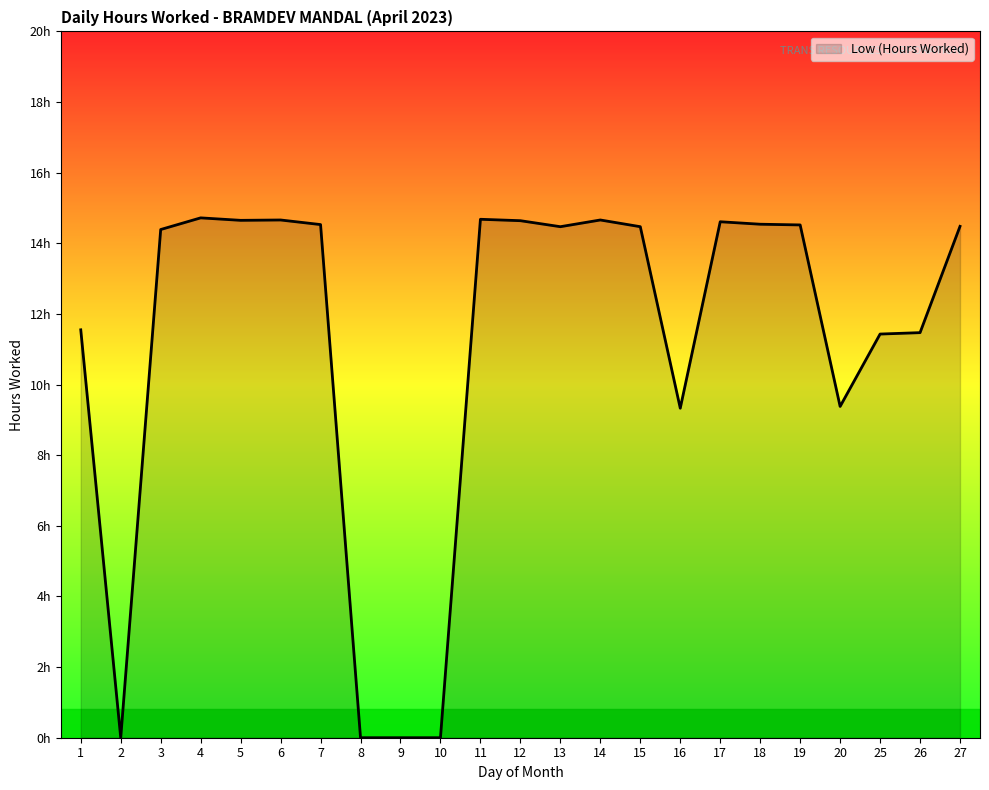

Does the chart display data point markers on the line(s)?

No